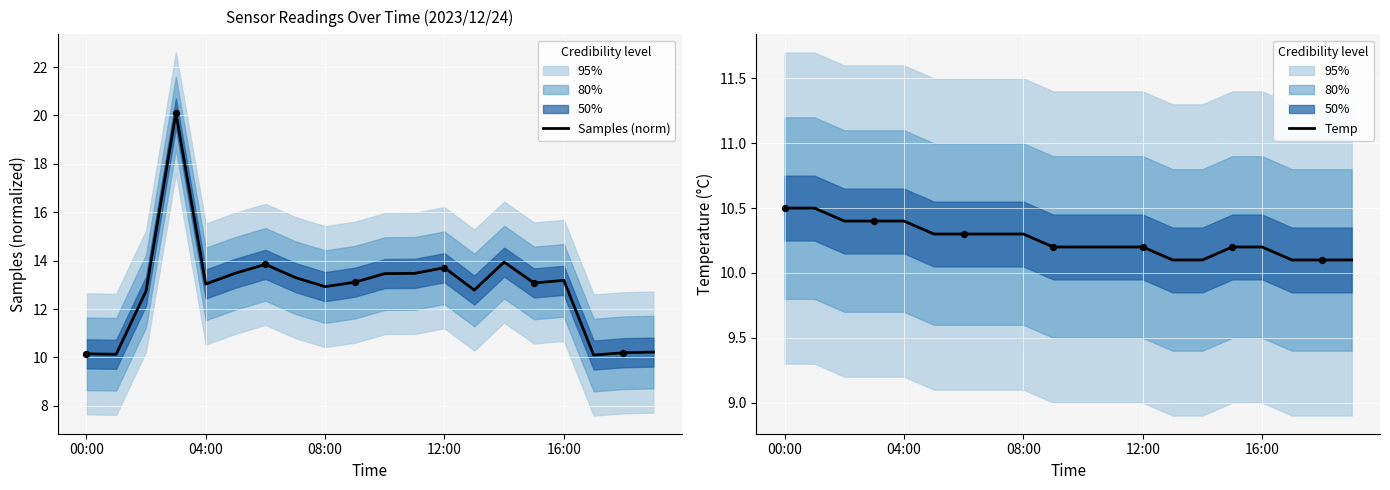

At how many categories does at least one series exceed 17?

1